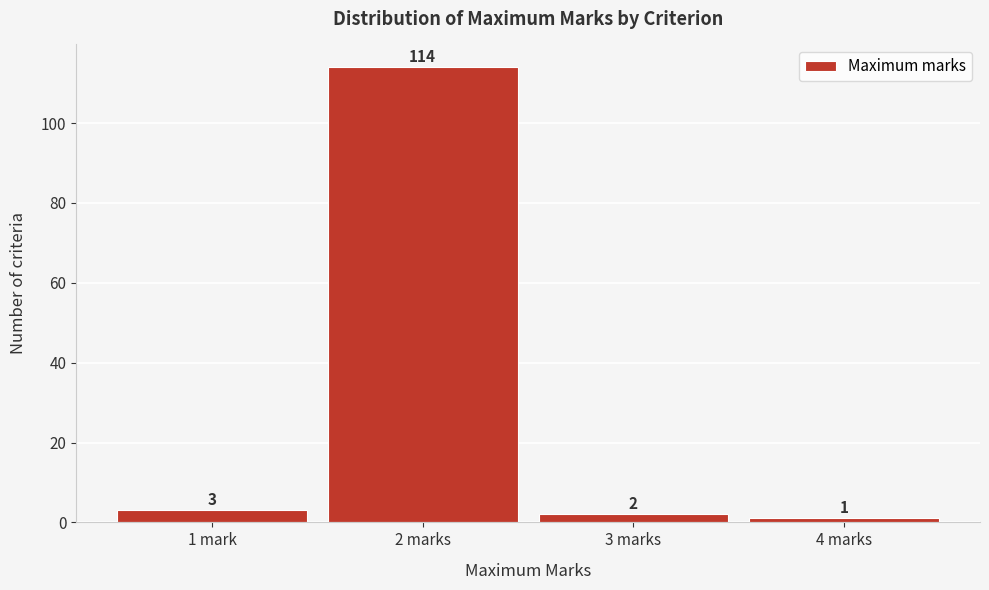

Reading right to left, extract all data points from this chart.

4 marks=1	3 marks=2	2 marks=114	1 mark=3